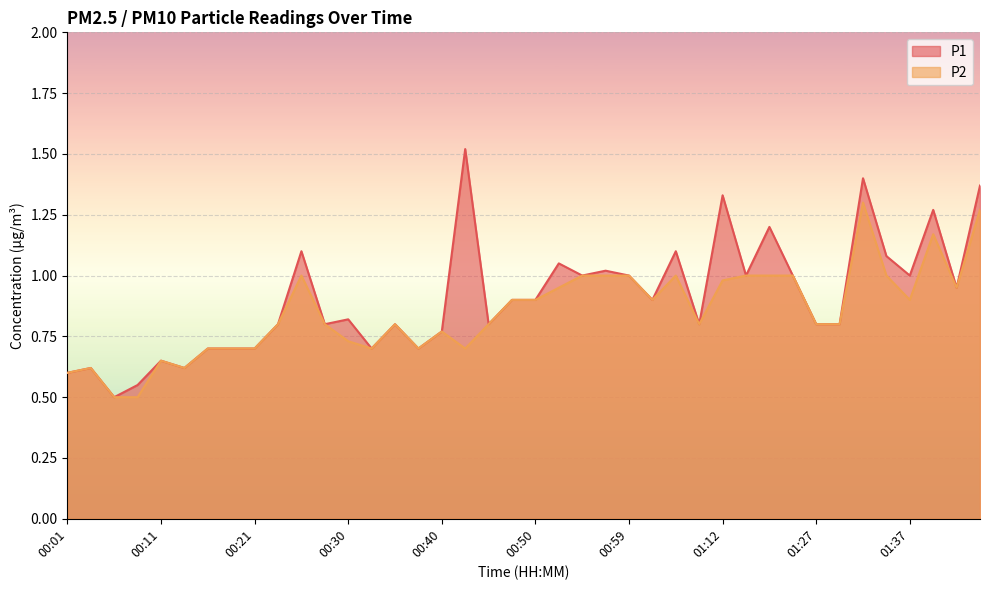

What is the average value of the P2 series?

0.9